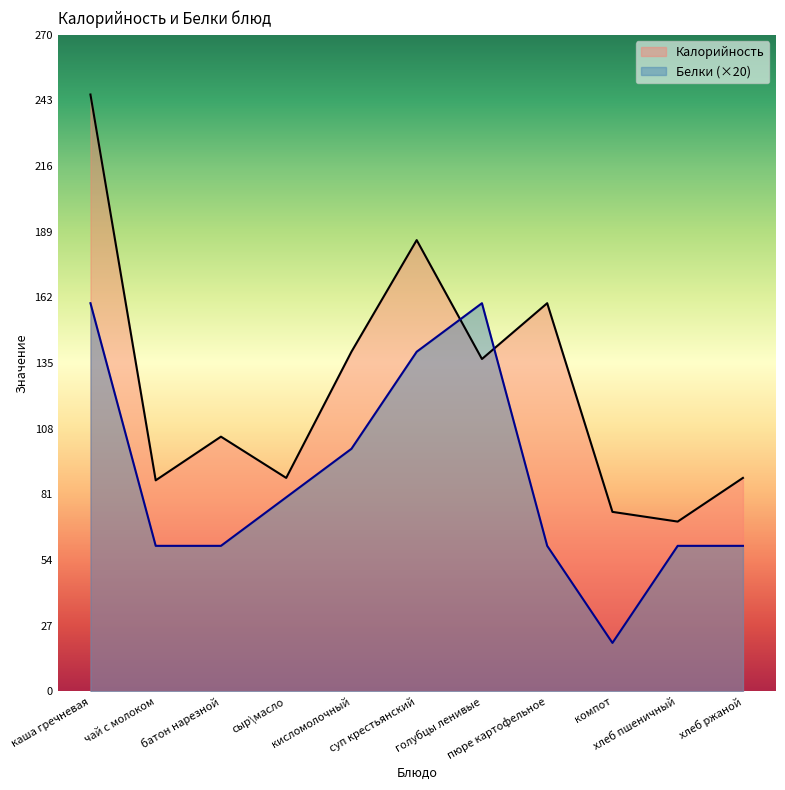

What is the minimum value shown in the chart?

20